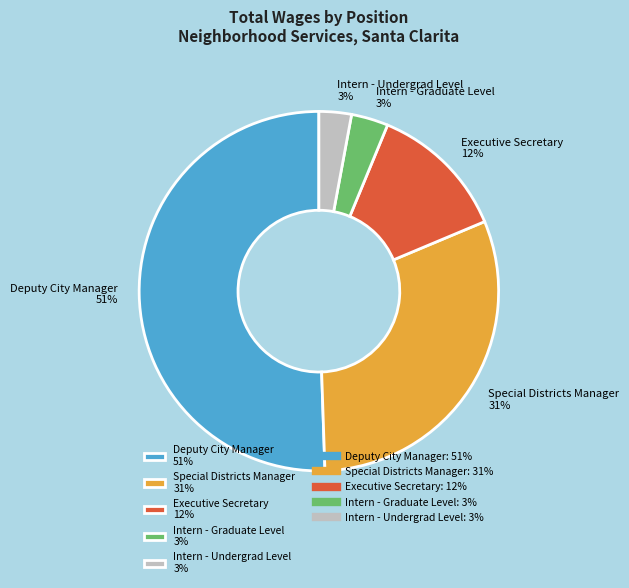

Is it true that Deputy City Manager 51% is 51% of the pie?

True